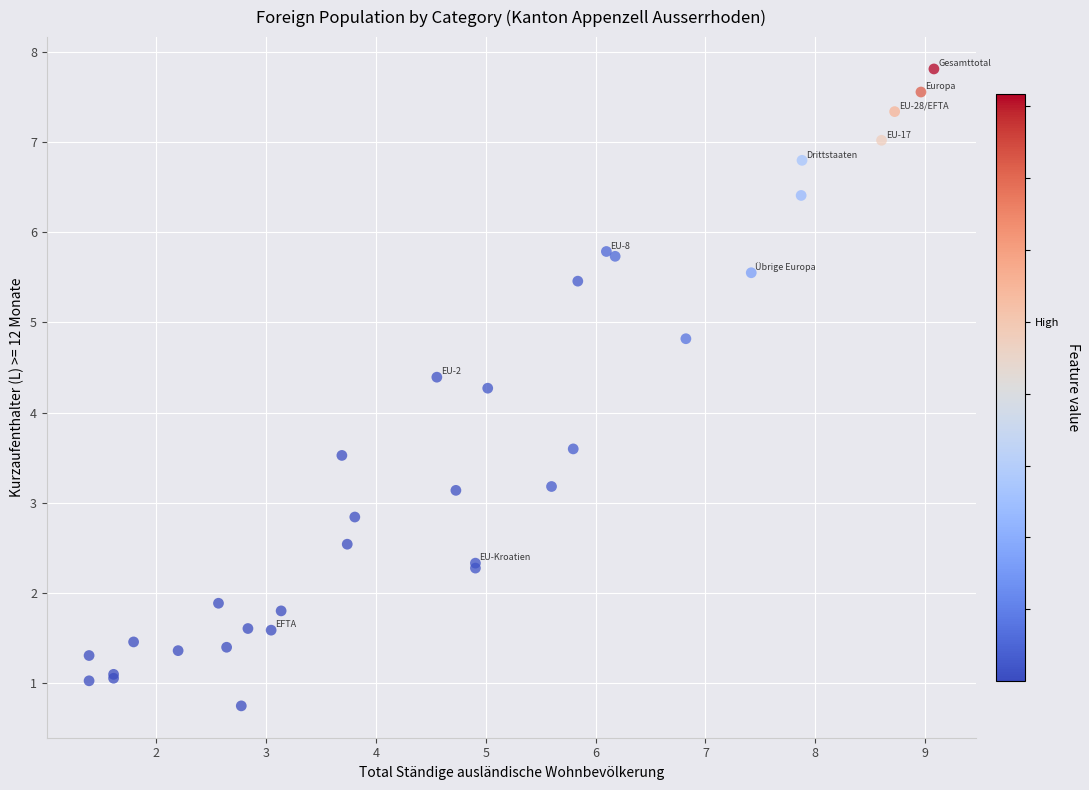

What Y value in the scatter plot is closest to 4?

4.3